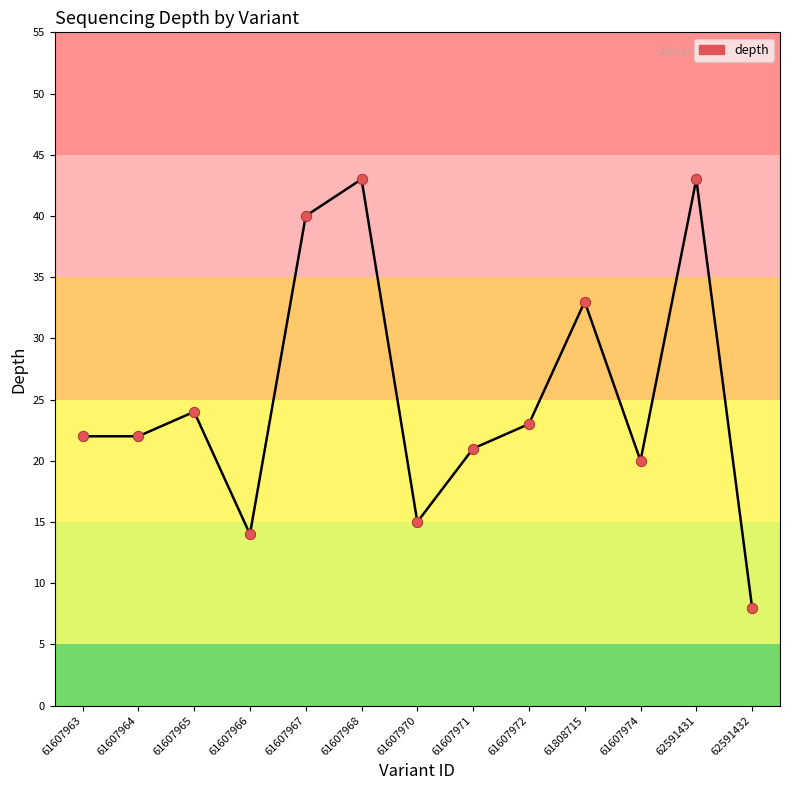

Approximately how many times larger is the value at 61607972 compared to 61607971?

1.1